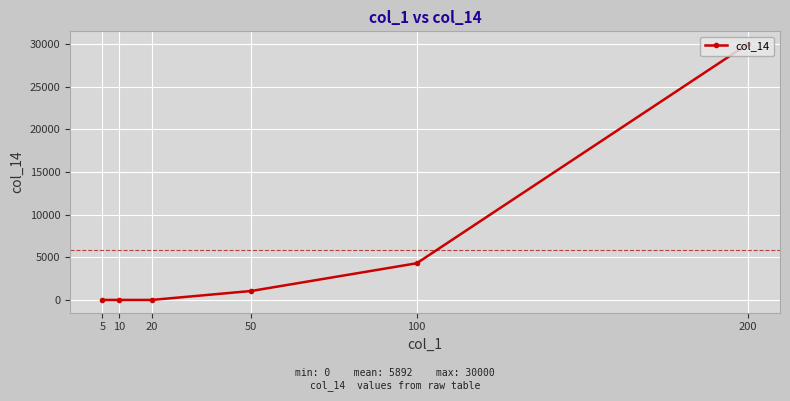

Is this an area chart (filled region under the line)?

No